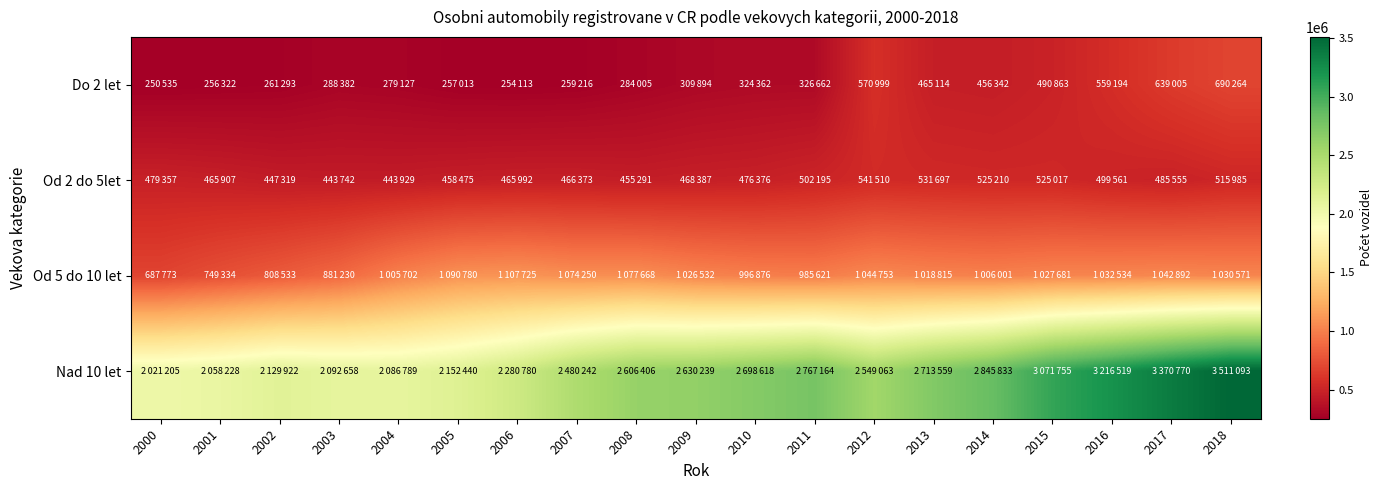

How many series are shown in this chart?

4